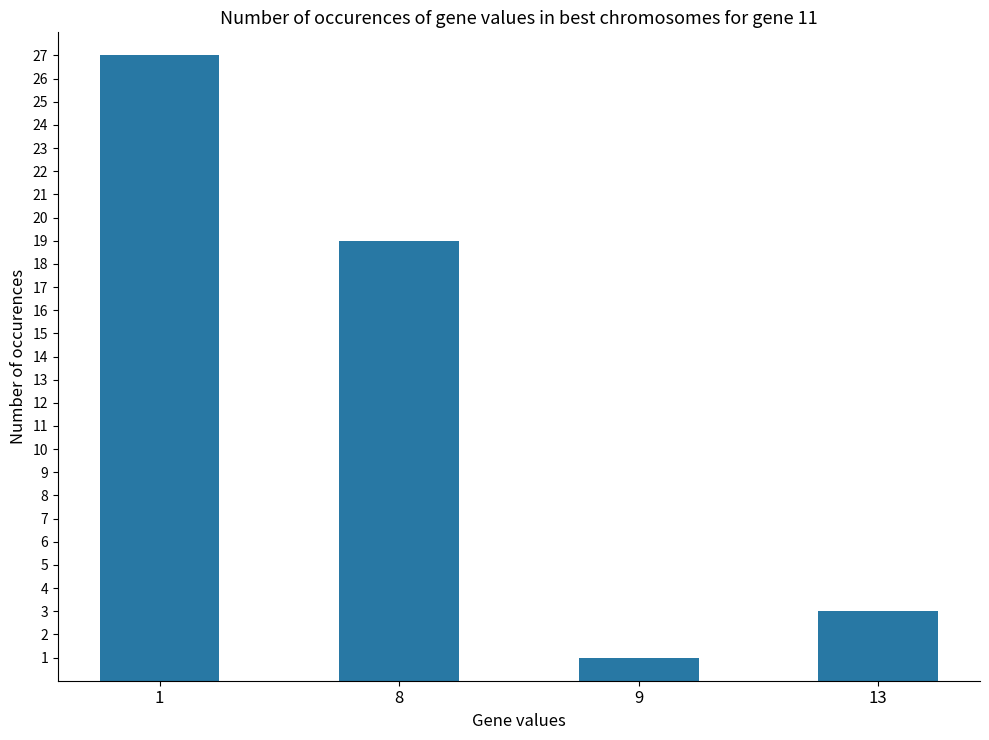

What is the difference between the second highest and minimum values?

18